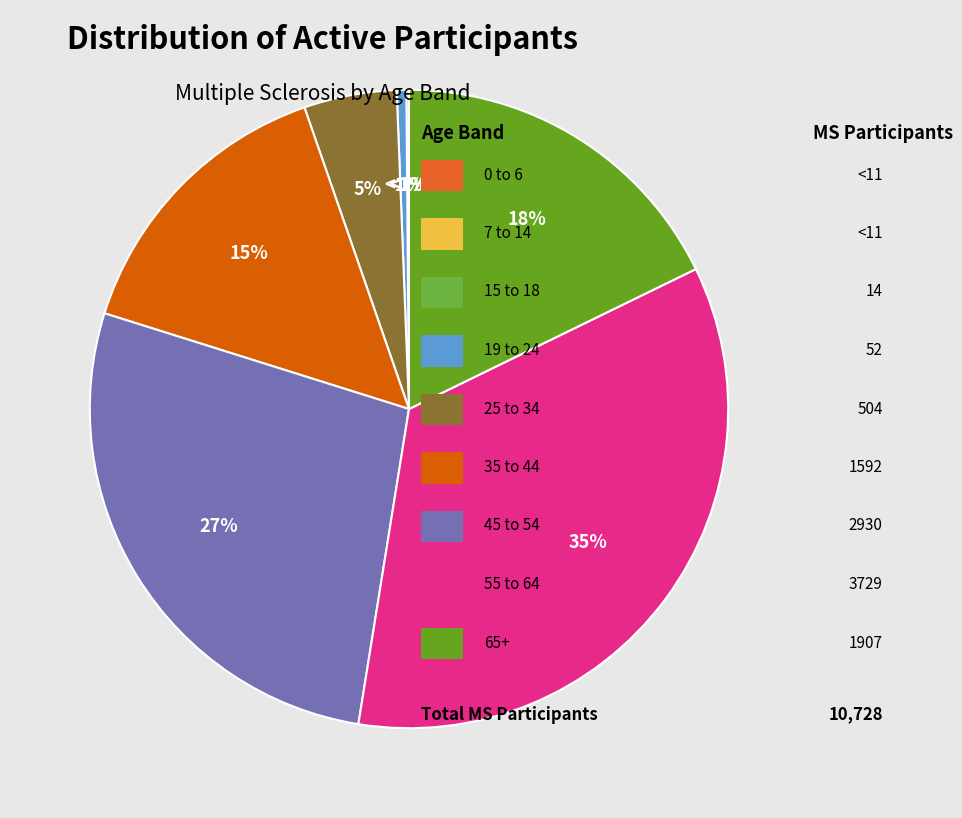

Is it true that 35 to 44 is 4% of the pie?

False